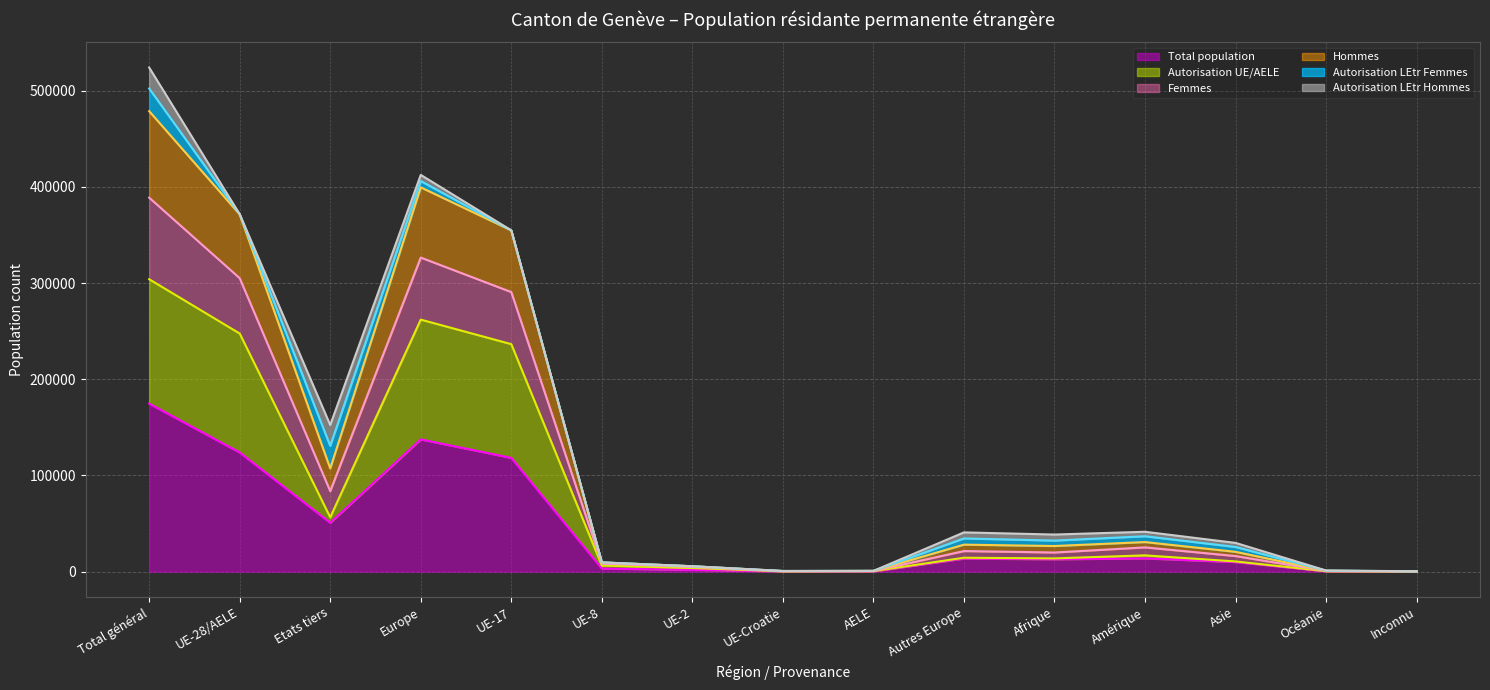

Reading right to left, extract all data points from this chart.

Total population (line): Inconnu=139	Océanie=408	Asie=9974	Amérique=13827	Afrique=12863	Autres Europe=13611	AELE=273	UE-Croatie=252	UE-2=1874	UE-8=3206	UE-17=118292	Europe=137508	Etats tiers=50822	UE-28/AELE=123897	Total général=174719
Autorisation UE/AELE (line): Inconnu=144	Océanie=494	Asie=10635	Amérique=16948	Afrique=13797	Autres Europe=14474	AELE=546	UE-Croatie=345	UE-2=3744	UE-8=6410	UE-17=236548	Europe=262067	Etats tiers=56492	UE-28/AELE=247593	Total général=304085
Femmes (line): Inconnu=203	Océanie=707	Asie=16217	Amérique=25256	Afrique=19919	Autres Europe=21421	AELE=680	UE-Croatie=491	UE-2=4920	UE-8=8367	UE-17=290691	Europe=326570	Etats tiers=83723	UE-28/AELE=305149	Total général=388872
Hommes (line): Inconnu=283	Océanie=902	Asie=20609	Amérique=30775	Afrique=26660	Autres Europe=28085	AELE=819	UE-Croatie=597	UE-2=5618	UE-8=9616	UE-17=354840	Europe=399575	Etats tiers=107314	UE-28/AELE=371490	Total général=478804
Autorisation LEtr Femmes (line): Inconnu=339	Océanie=1069	Asie=25683	Amérique=36846	Afrique=32297	Autres Europe=34542	AELE=819	UE-Croatie=688	UE-2=5619	UE-8=9618	UE-17=354850	Europe=406136	Etats tiers=130776	UE-28/AELE=371594	Total général=502370
Autorisation LEtr Hommes (line): Inconnu=417	Océanie=1224	Asie=29922	Amérique=41481	Afrique=38589	Autres Europe=40833	AELE=819	UE-Croatie=756	UE-2=5622	UE-8=9618	UE-17=354876	Europe=412524	Etats tiers=152466	UE-28/AELE=371691	Total général=524157